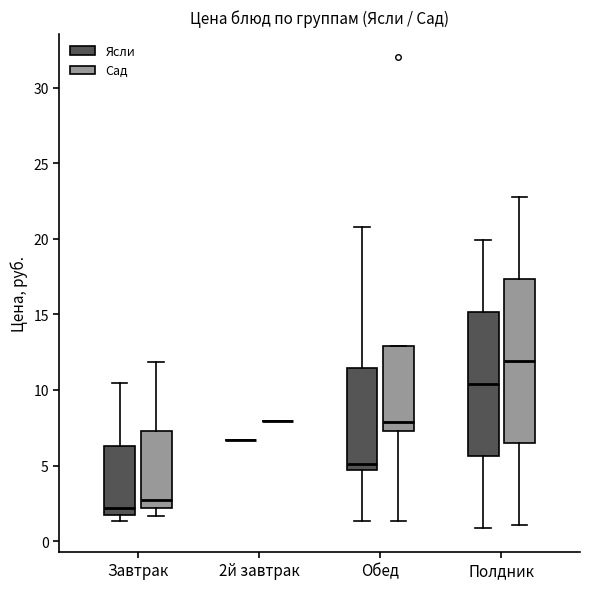

Which box is the tallest, from its lower edge to its upper edge?

Полдник (Сад)